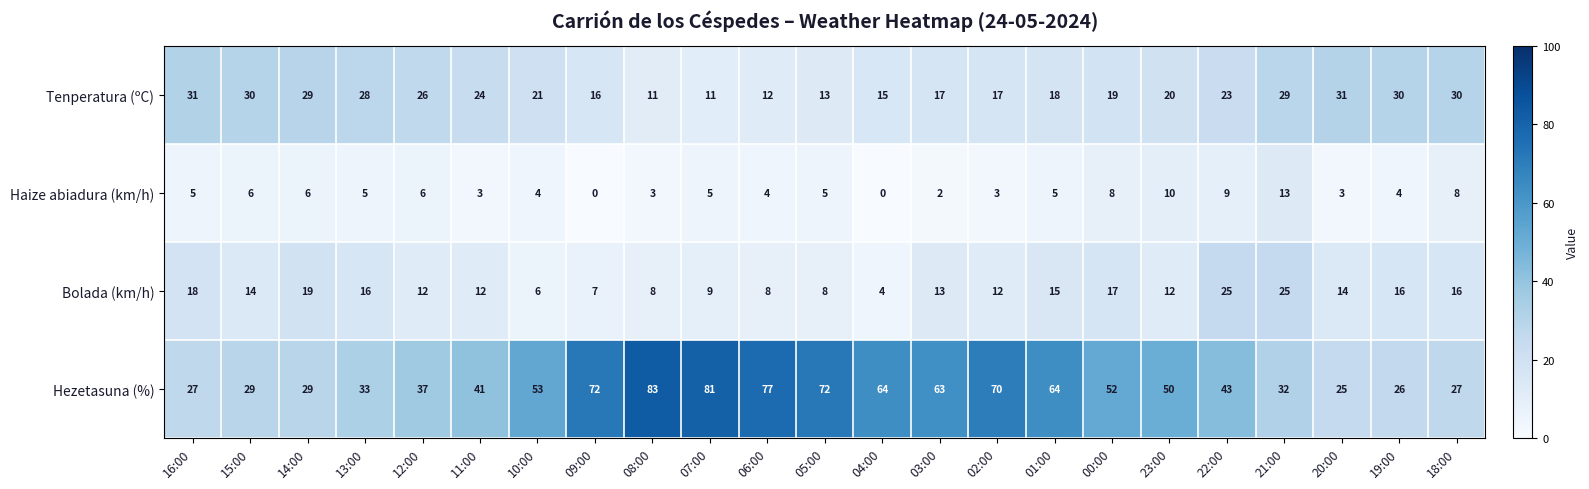

What is the total value across all series at 08:00?

105